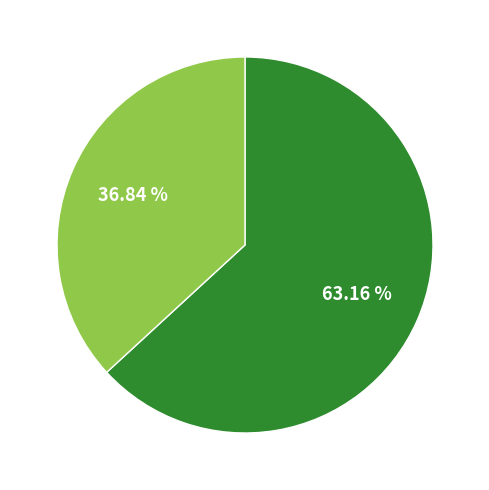

Is there any slice that represents more than half of the pie?

Yes